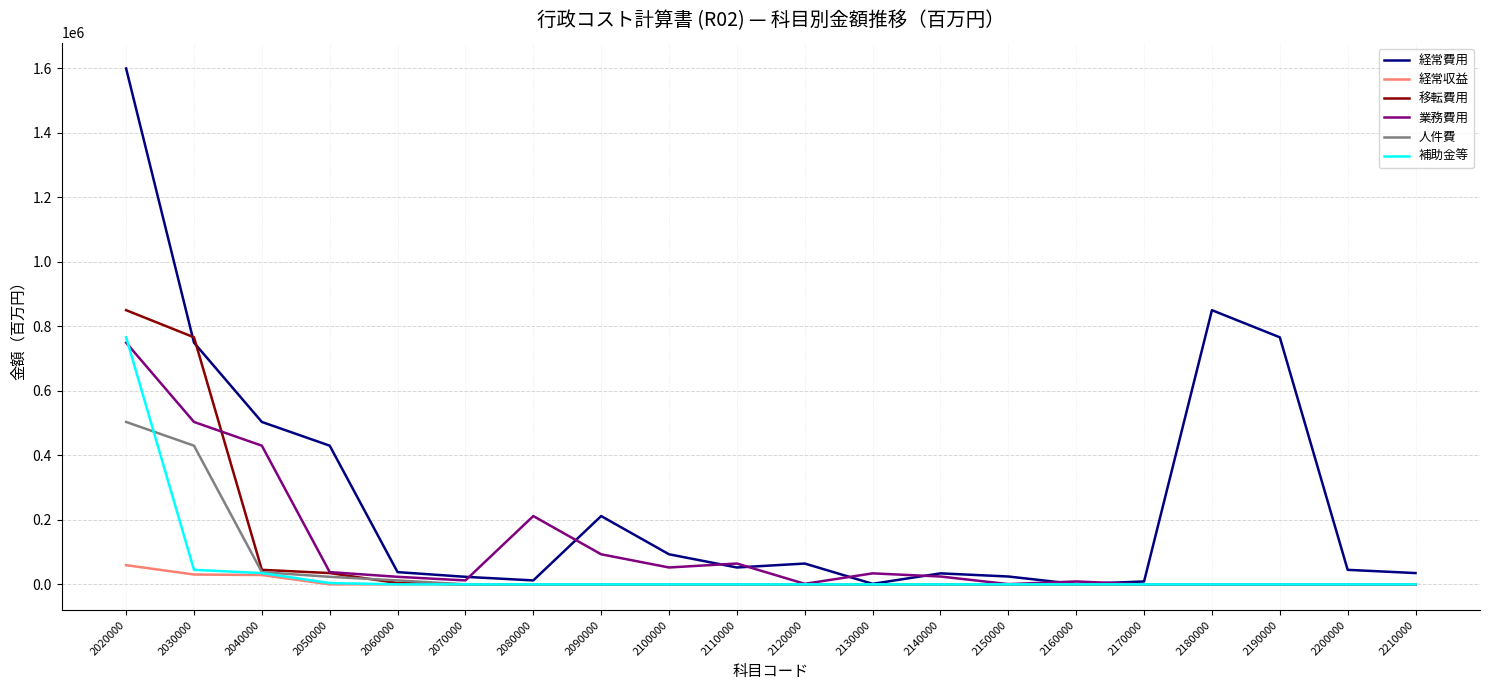

Does the chart have visible grid lines?

Yes